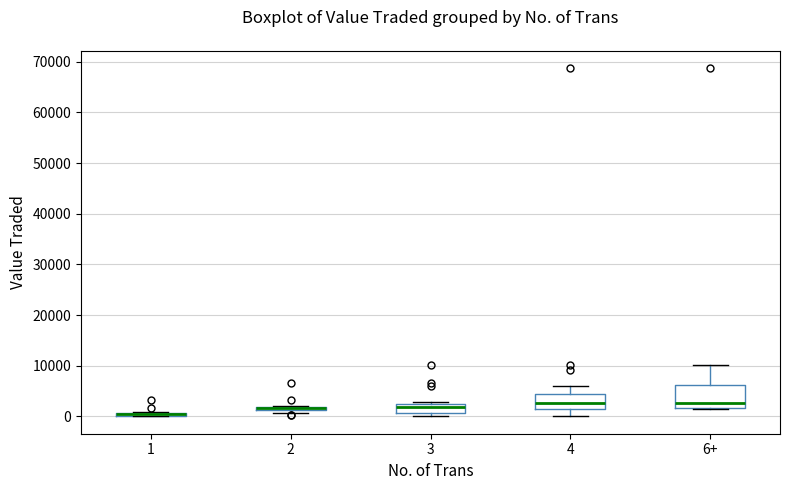

Which box is the tallest, from its lower edge to its upper edge?

6+